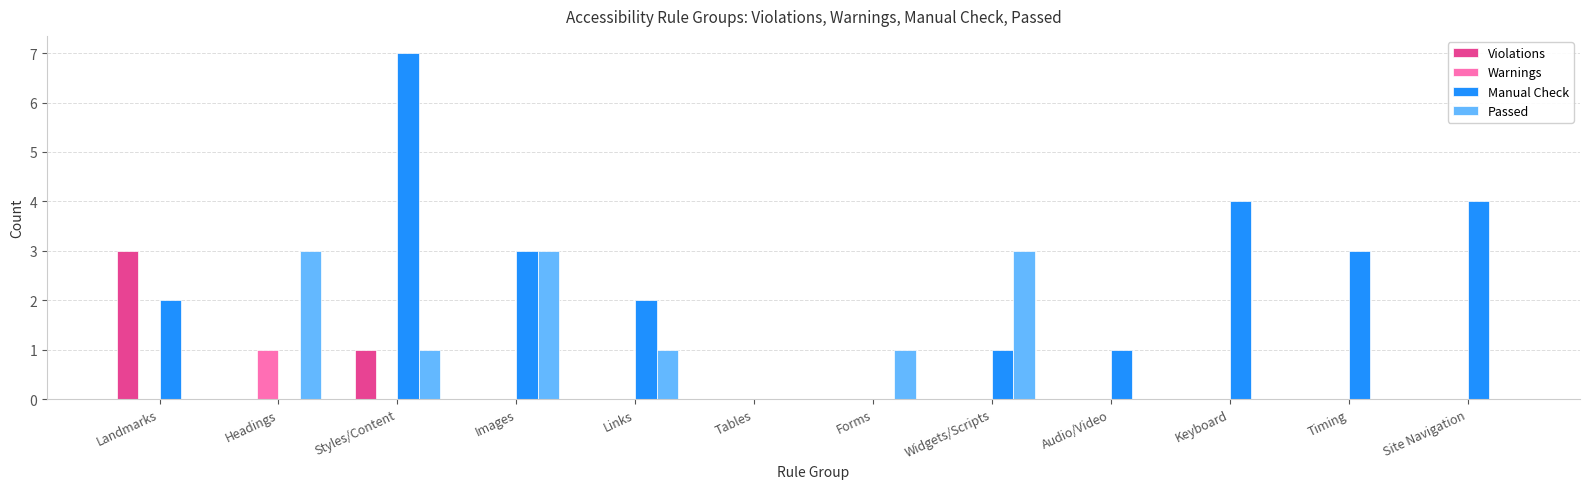

What is the maximum value for Passed?

3